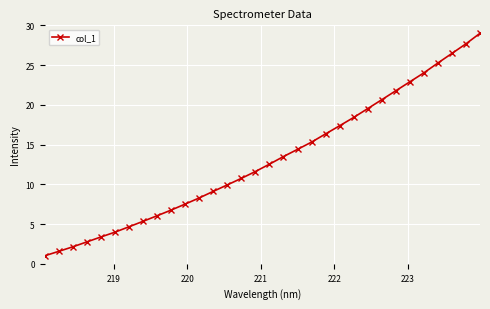

True or false: the data has more than 1 interior local peaks.

False